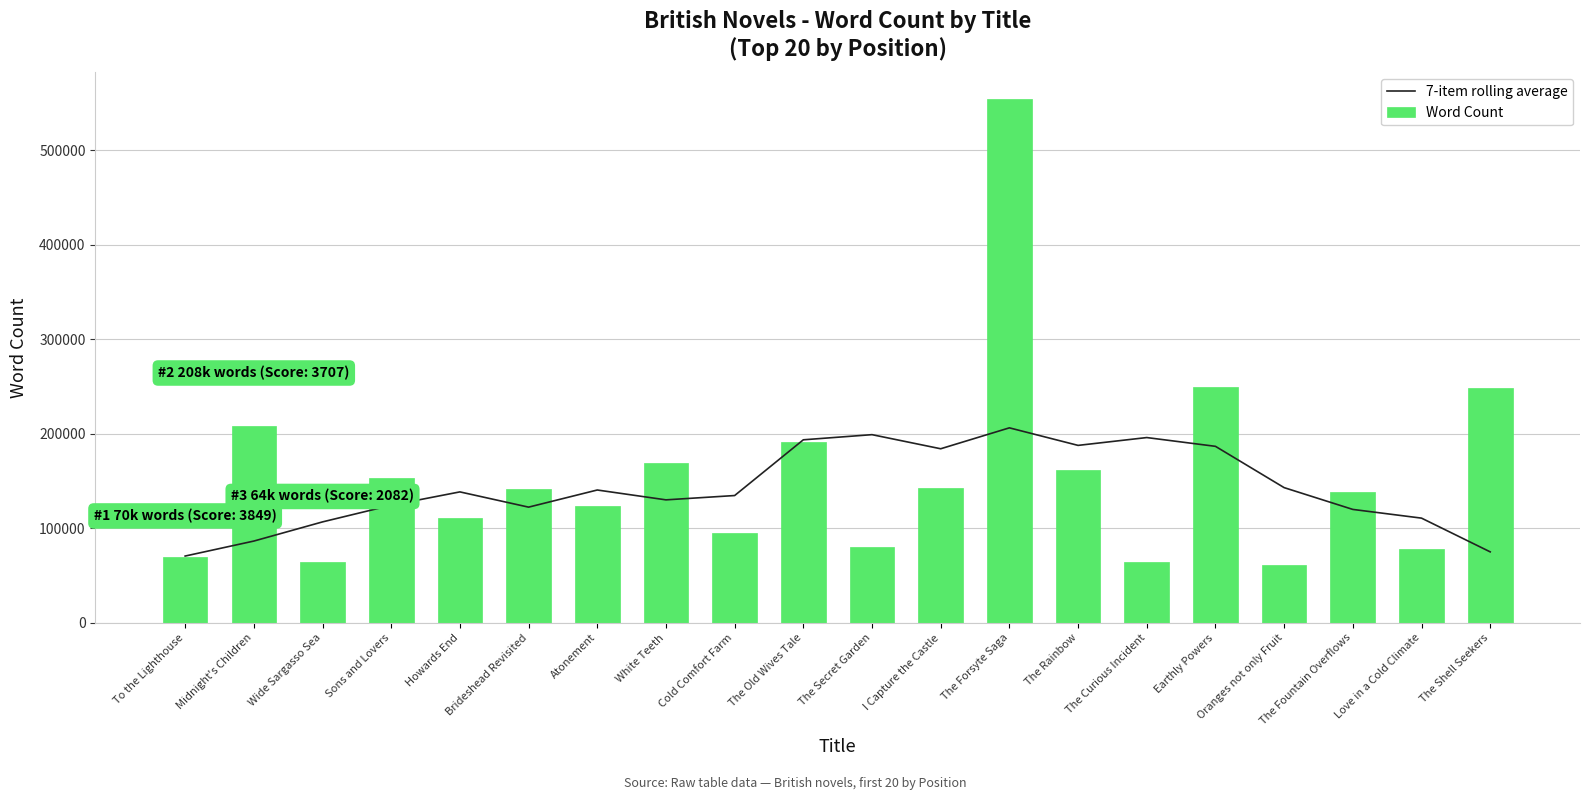

Reading right to left, list all the values displayed in this chart.

7-item rolling average: 75142.9	110857.1	120071.4	143137.1	186851.4	196137.1	187851.4	206420.4	184277.6	199206.1	193765.9	134765.9	130198.0	140626.6	122486.1	138629.0	124486.1	106860.7	86575.0	70714.3
Word Count: 249000.0	78000.0	138000.0	61000.0	250000.0	64500.0	161460.0	555000.0	143000.0	80000.0	190983.0	95000.0	169000.0	123378.0	142000.0	111025.0	153000.0	64000.0	208000.0	70000.0